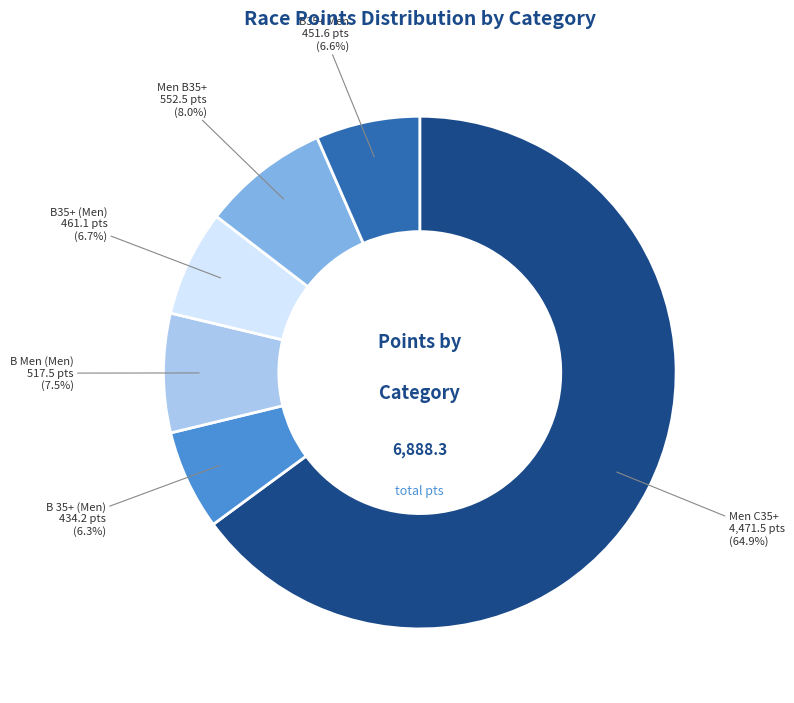

To the nearest percent, what is the average slice percentage?

17%